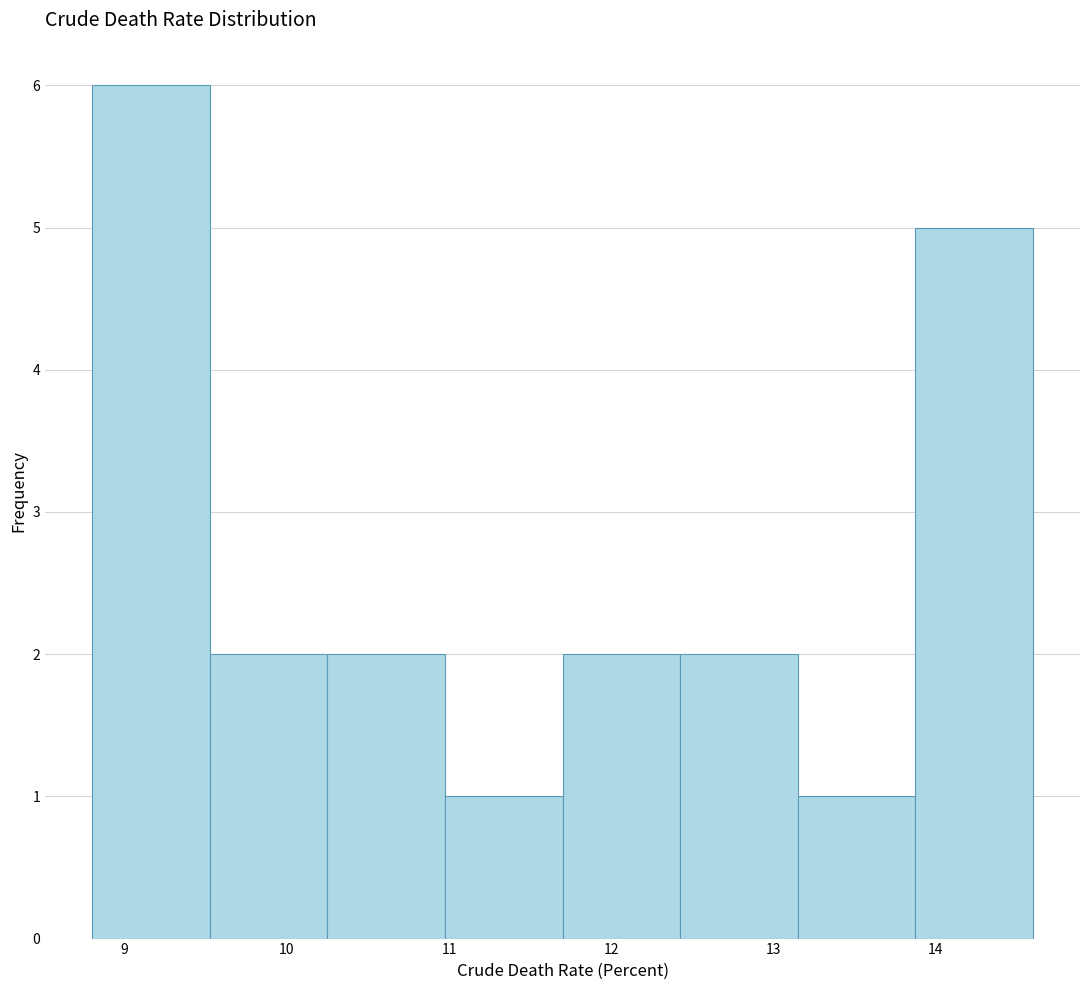

How tall is the bar that spans 12.4 to 13.2 on the x-axis? Neither the bar edges nor the heights are printed on the chart, so give them approximately, as read against the axes.

2